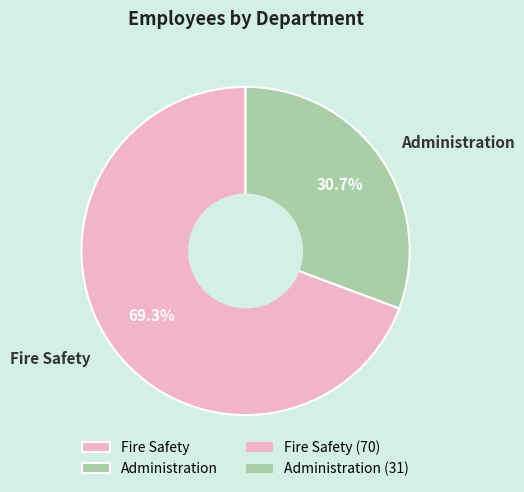

Rank the categories by value from lowest to highest.

Administration, Fire Safety